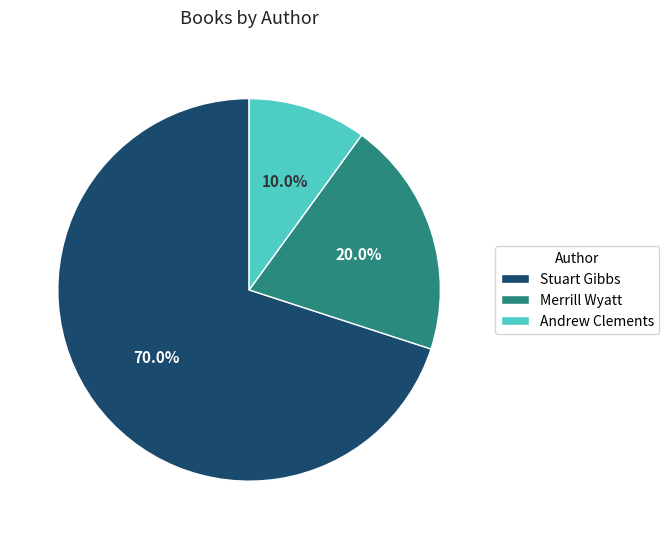

Does Merrill Wyatt represent more than half of the total?

No